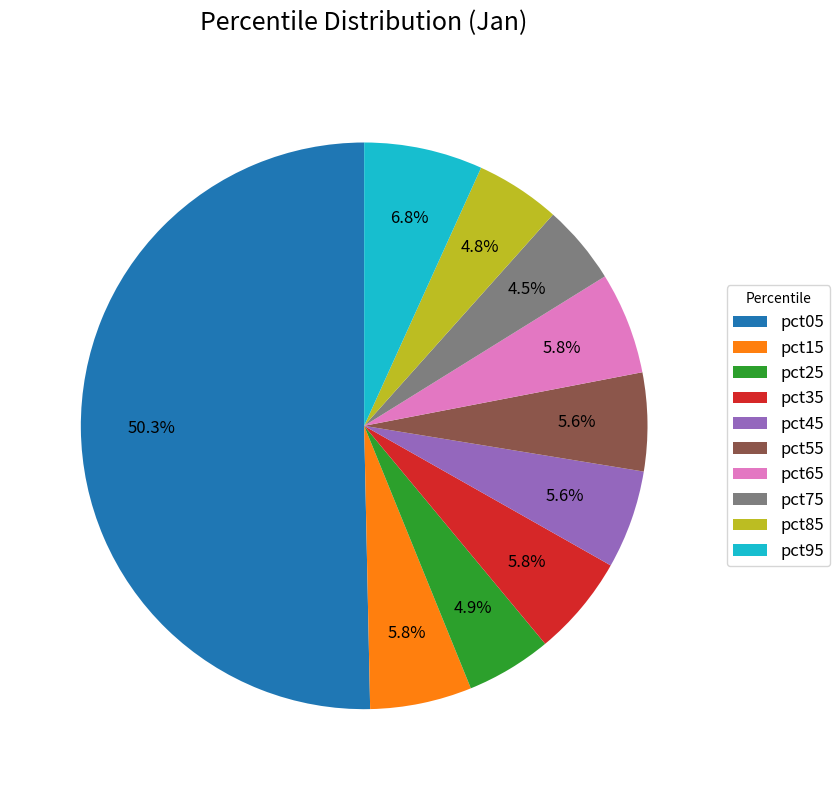

To the nearest percent, what percentage of the pie is pct05?

50%